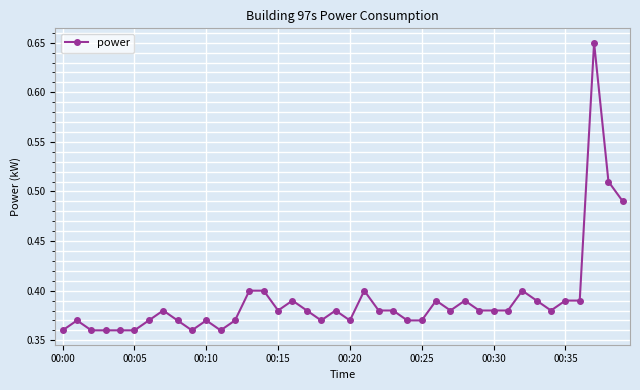

What is the sum of all values?

15.6